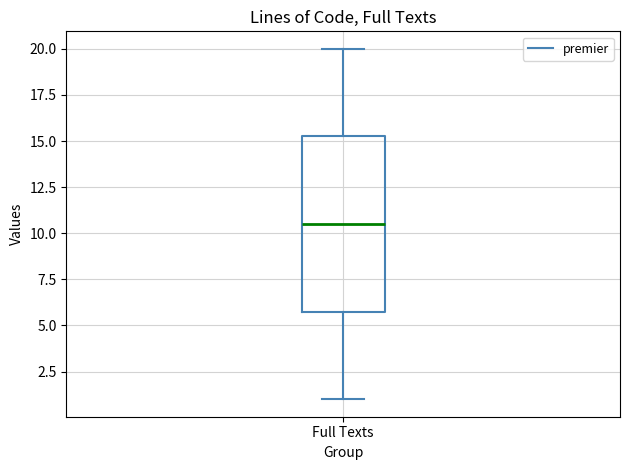

Read this box plot against the y-axis: the position of the median line, the range covered by the box, and the ends of both whiskers. The values are not printed on the chart, so give them approximately, as read against the axis.

median 10.5, box 6.0 to 15.5, whiskers 1.0 to 20.0